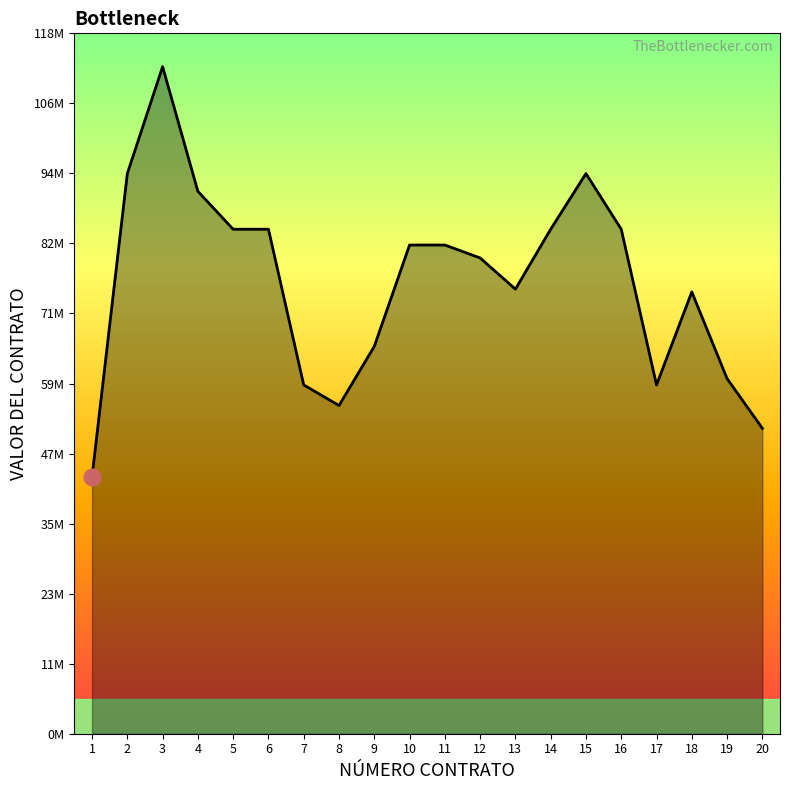

Does the chart display data point markers on the line(s)?

No